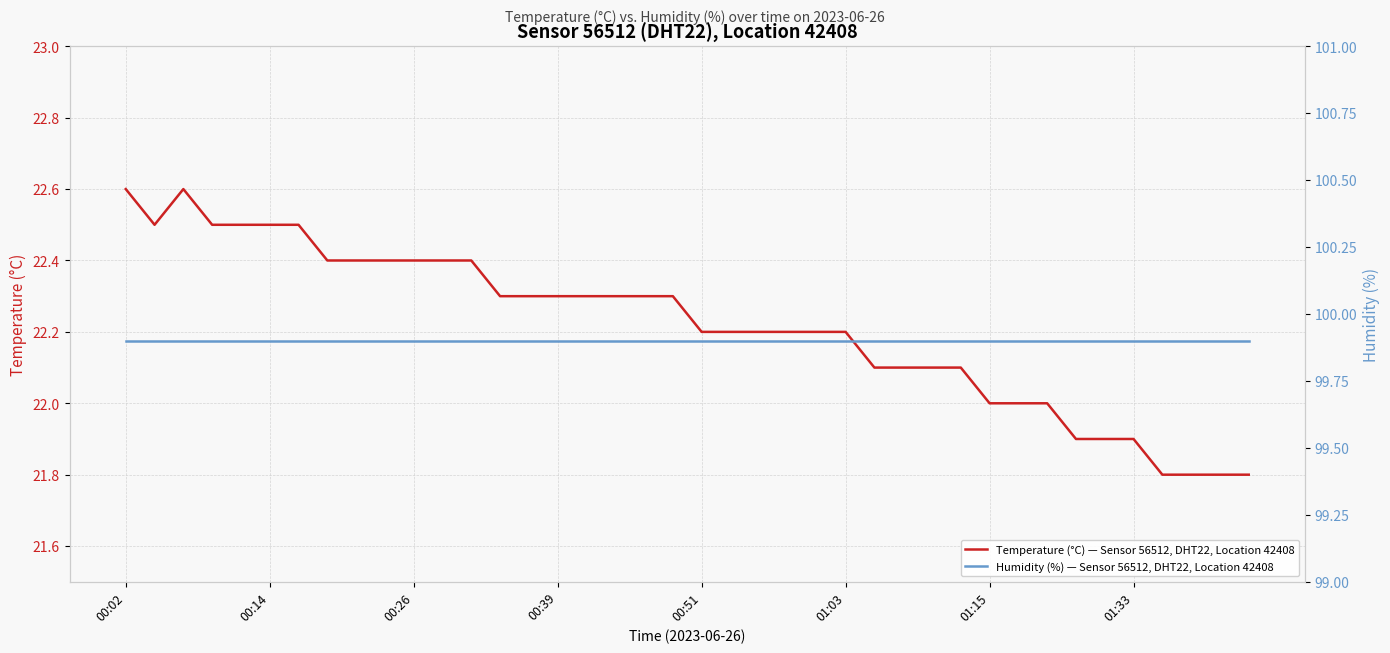

Is this an area chart (filled region under the line)?

No